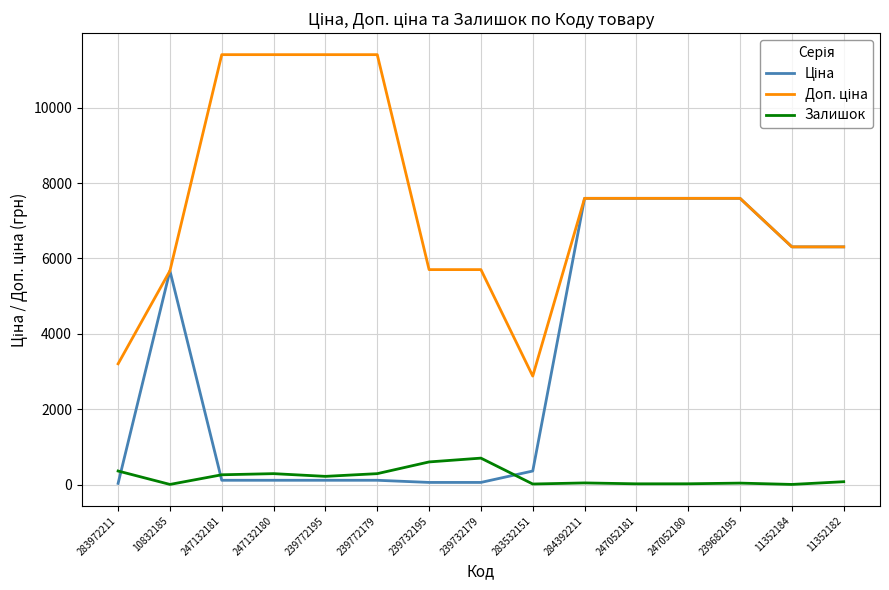

How many lines are shown in the chart?

3